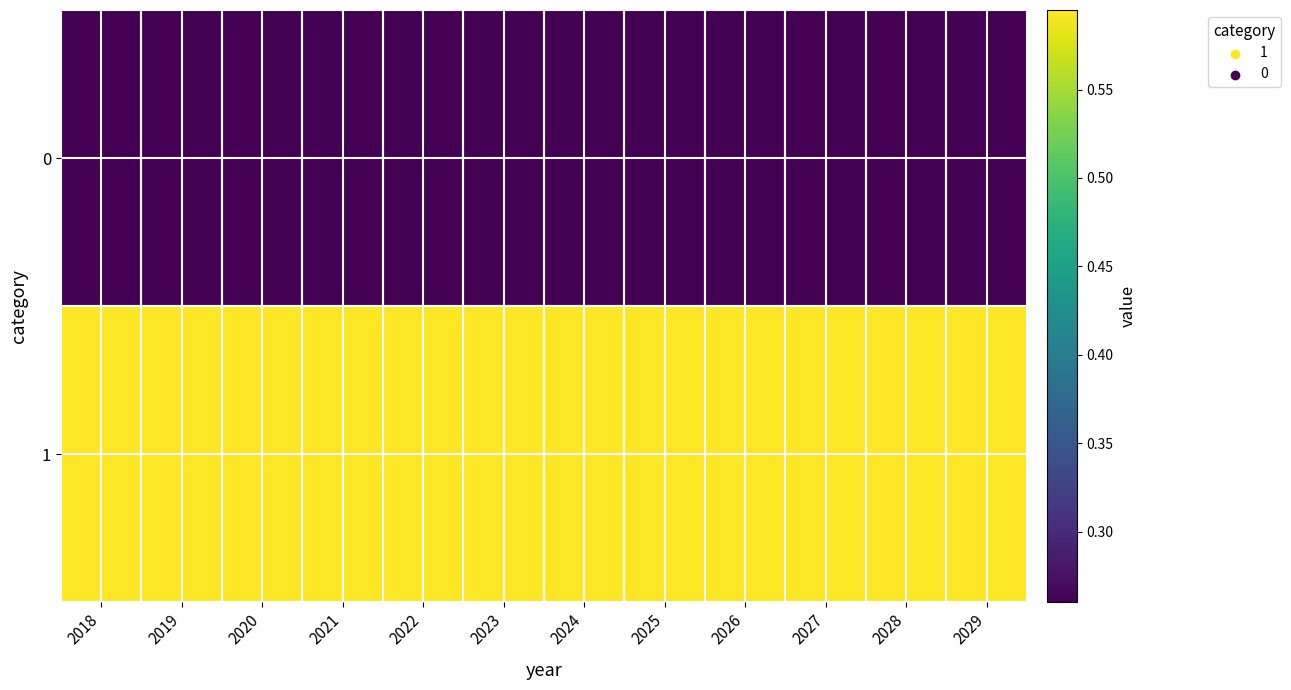

Which label corresponds to the smallest value in the chart?

2018